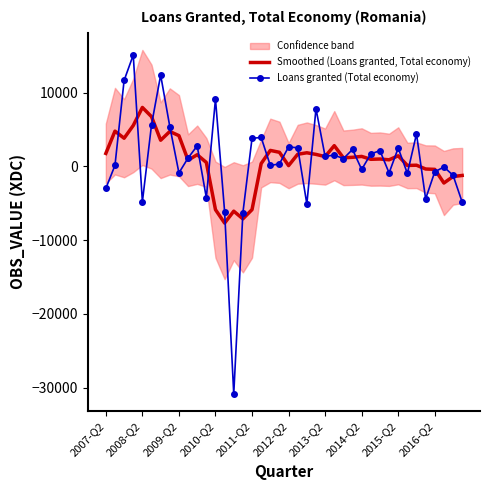

List the series in order of their overall mean, lowest first.

Loans granted (Total economy), Smoothed (Loans granted, Total economy)